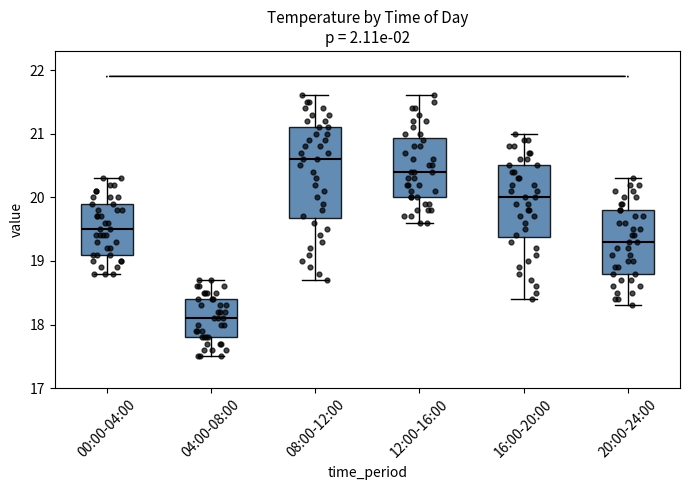

Where is the lower edge of the box for 08:00-12:00 on the y-axis? The values are not printed on the chart, so give them approximately, as read against the axis.

19.7